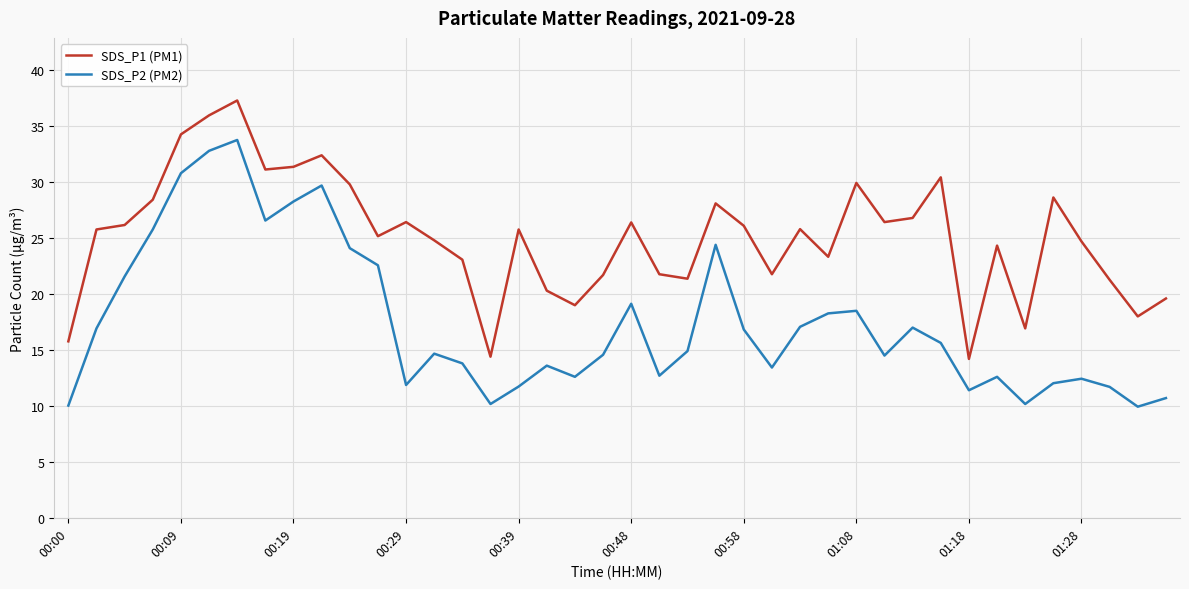

What is the average value of the SDS_P2 (PM2) series?

17.5